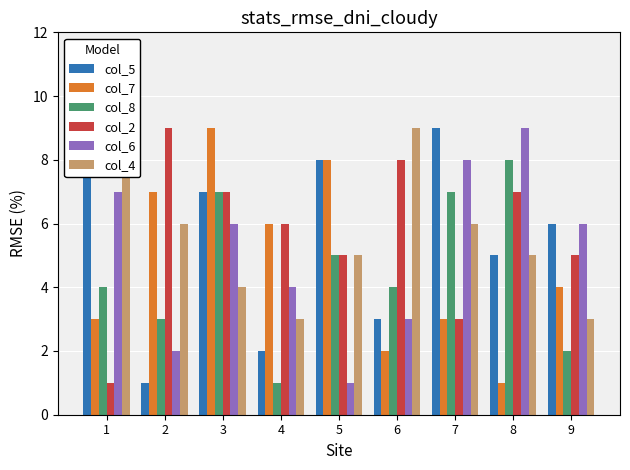

What is the smallest value displayed?

1